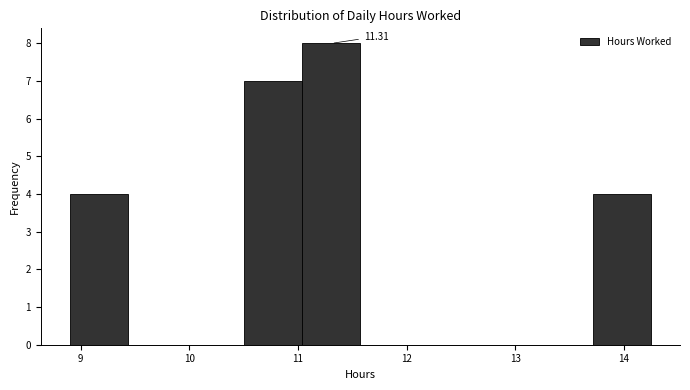

Which range on the x-axis has the tallest bar?

11.0 to 11.6